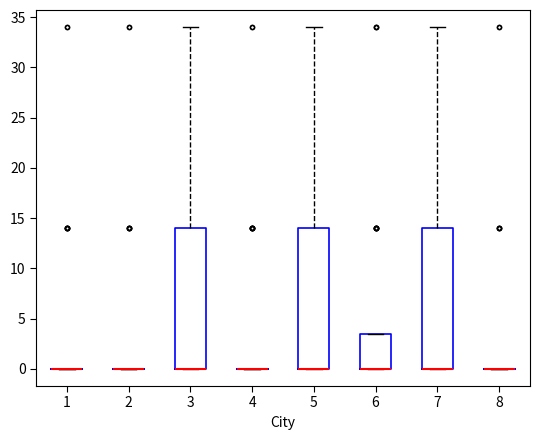

Reading left to right, transcribe this box plot: for each box, give where its median line is, the range the box spans, and where its two whiskers end, as read against the y-axis. The values are not printed on the chart, so give them approximately, as read against the axis.

1: box collapsed to a line at 0.0, whiskers 0.0 to 0.0
2: box collapsed to a line at 0.0, whiskers 0.0 to 0.0
3: median 0.0 (drawn on the box's lower edge), box 0.0 to 14.0, whiskers 0.0 to 34.0
4: box collapsed to a line at 0.0, whiskers 0.0 to 0.0
5: median 0.0 (drawn on the box's lower edge), box 0.0 to 14.0, whiskers 0.0 to 34.0
6: median 0.0 (drawn on the box's lower edge), box 0.0 to 3.5, whiskers 0.0 to 3.5
7: median 0.0 (drawn on the box's lower edge), box 0.0 to 14.0, whiskers 0.0 to 34.0
8: box collapsed to a line at 0.0, whiskers 0.0 to 0.0